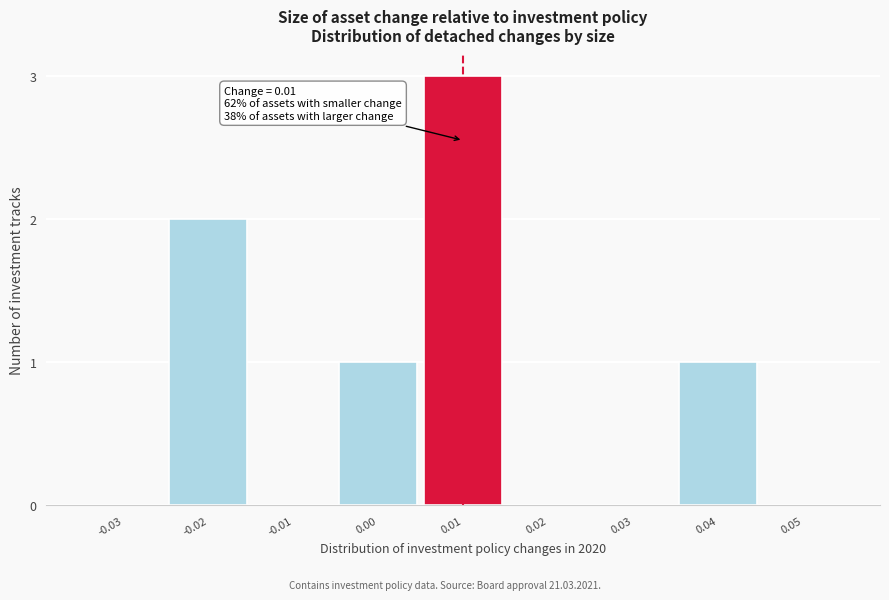

Reading right to left, what are all the values shown in this chart?

0.05=0	0.04=1	0.03=0	0.02=0	0.01=3	0.00=1	-0.01=0	-0.02=2	-0.03=0